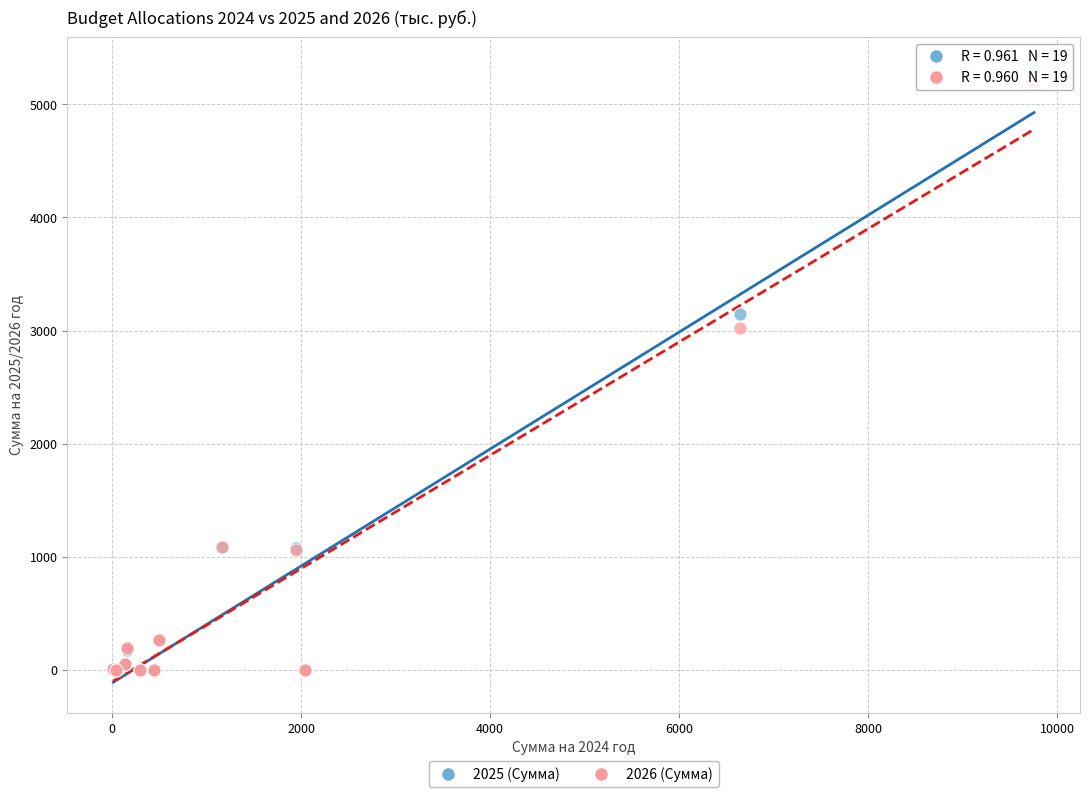

Across all series, what Y value is closest to 2660?

3021.0